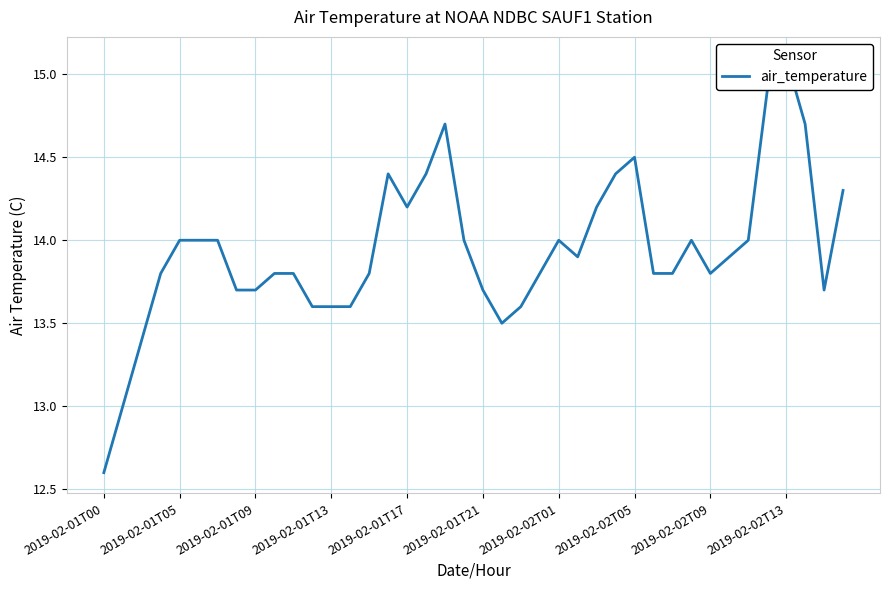

What is the average value?

13.9